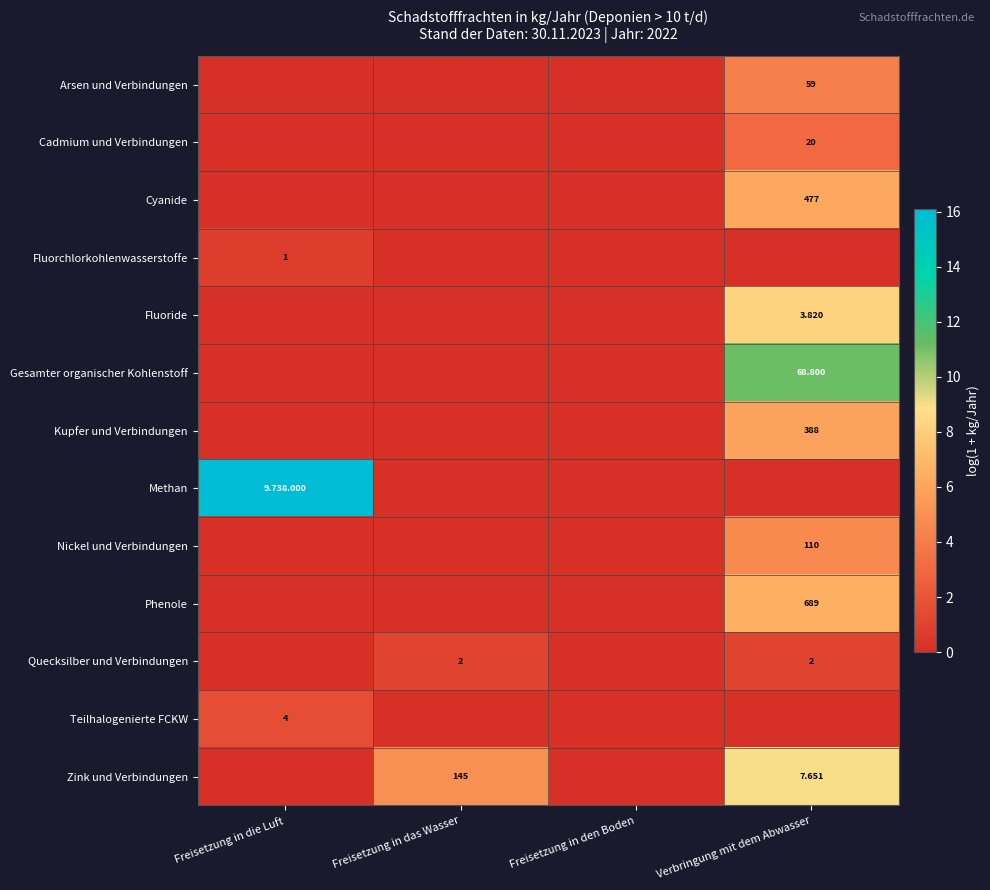

At which category is the sum across all series the highest?

Verbringung mit dem Abwasser